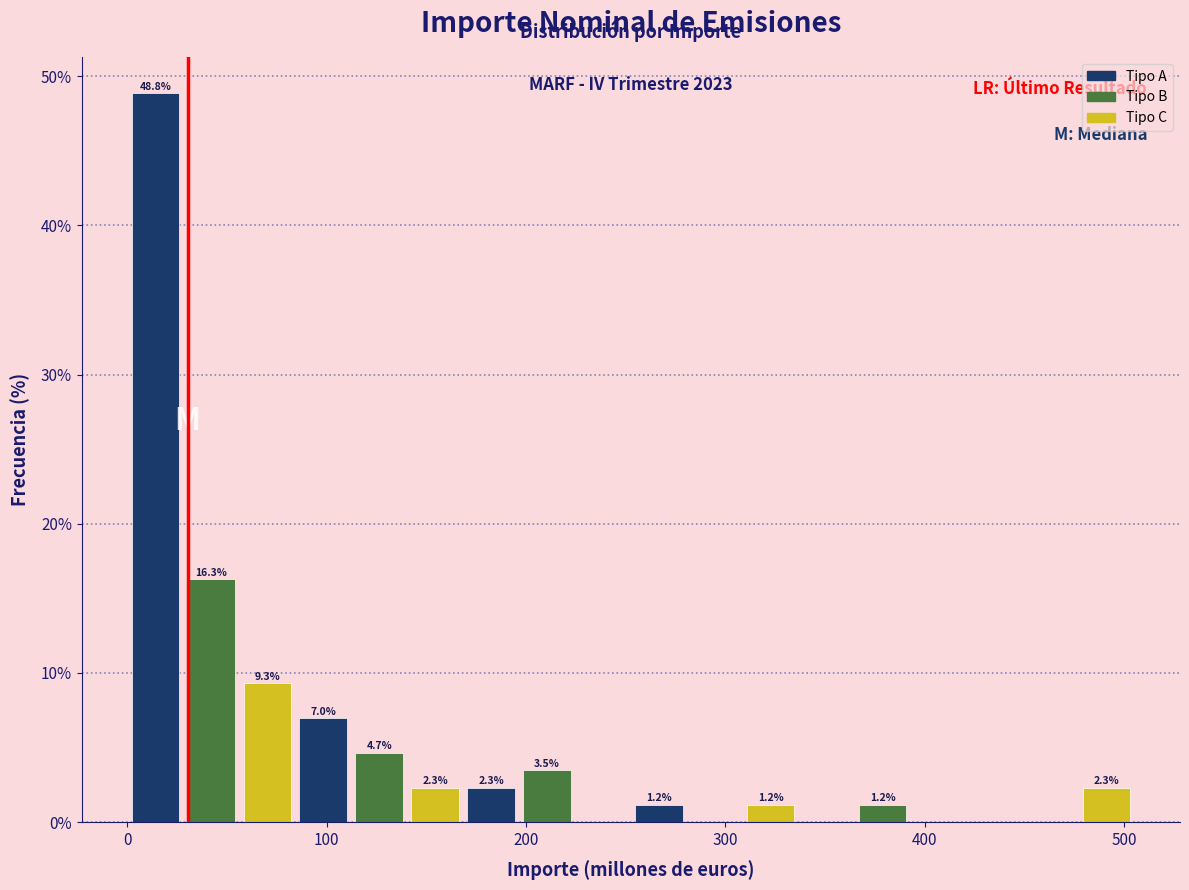

Around what value on the x-axis is the tallest bar? Give the approximate position of its centre, as read against the axis.

10